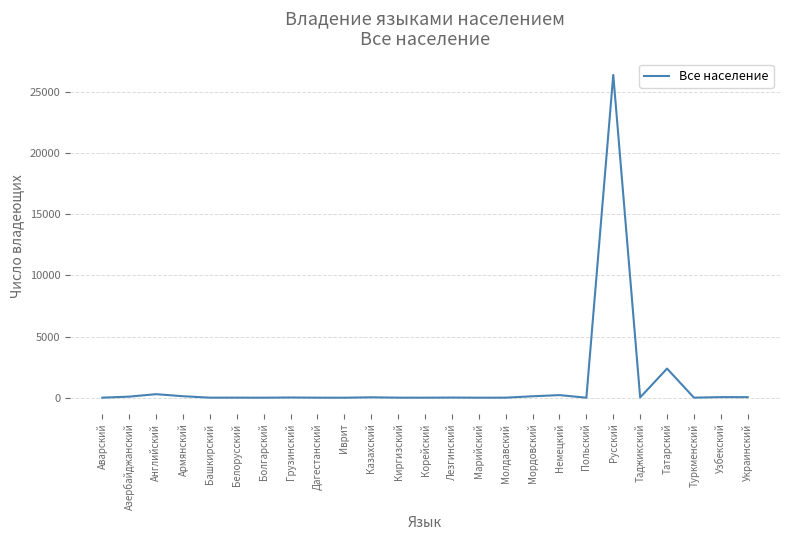

What is the difference between the maximum and minimum values?

26380